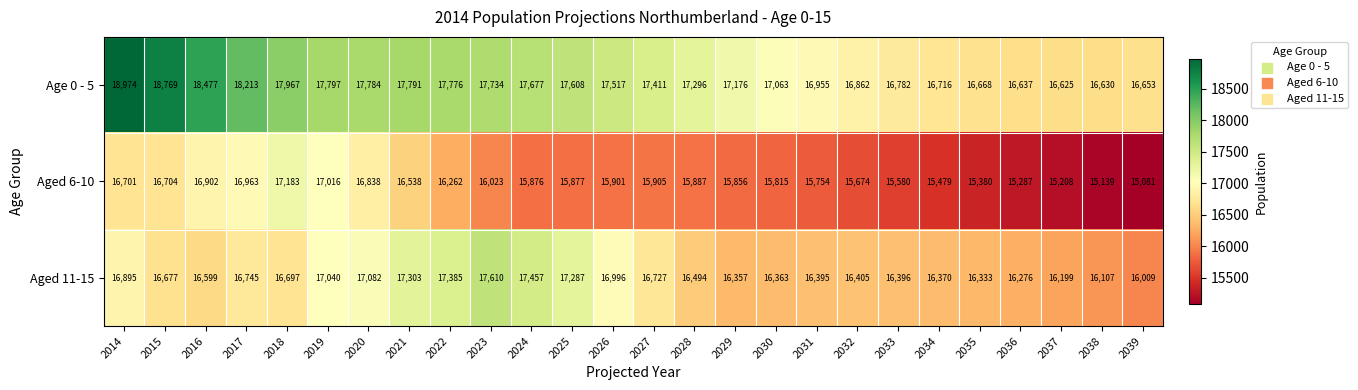

What is the difference between the maximum and minimum values in the Age 0 - 5 series?

2349